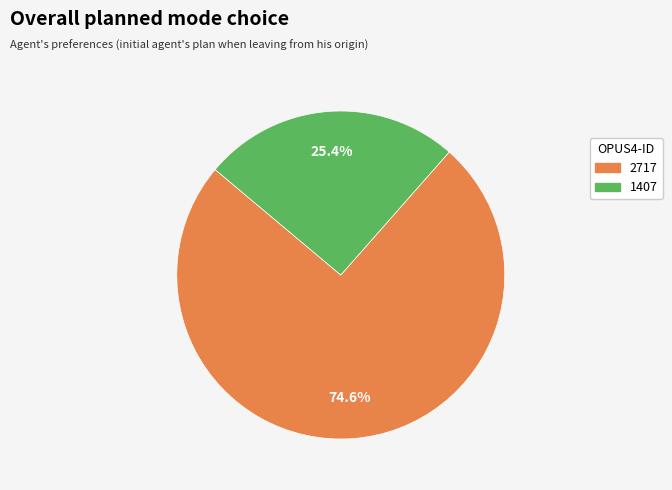

Which slice represents more than half of the pie?

2717